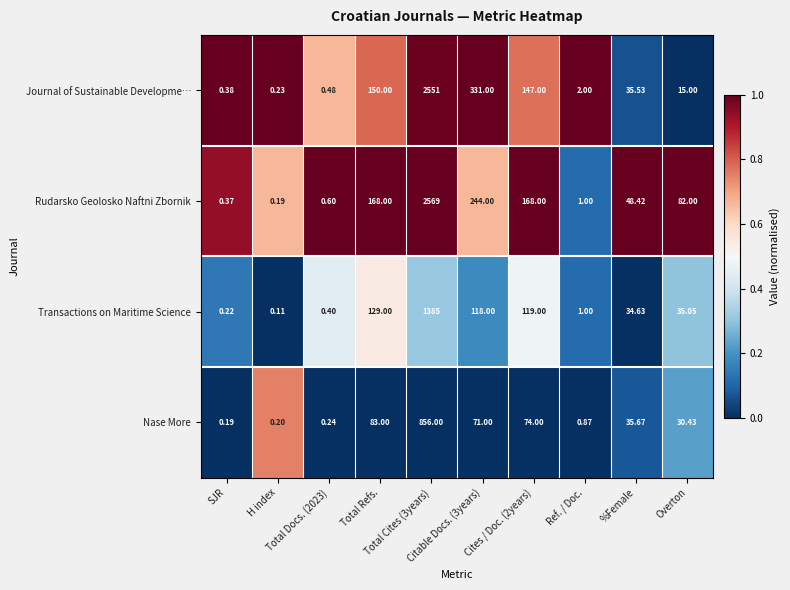

Which series has the largest range (max minus min)?

Rudarsko Geolosko Naftni Zbornik